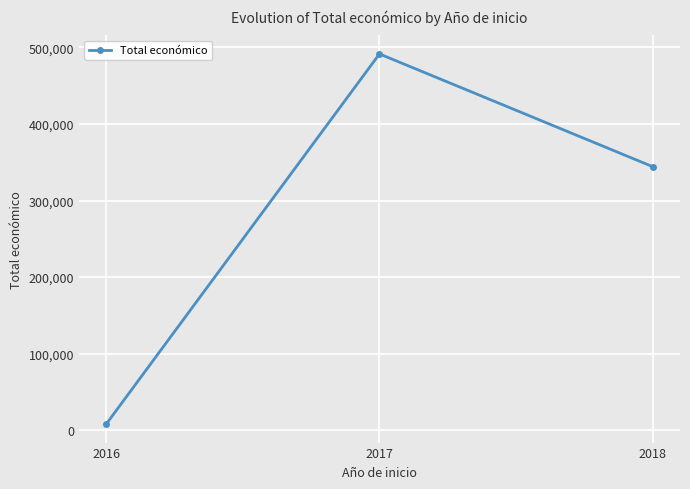

True or false: the data shows 491483 at 2017.

True